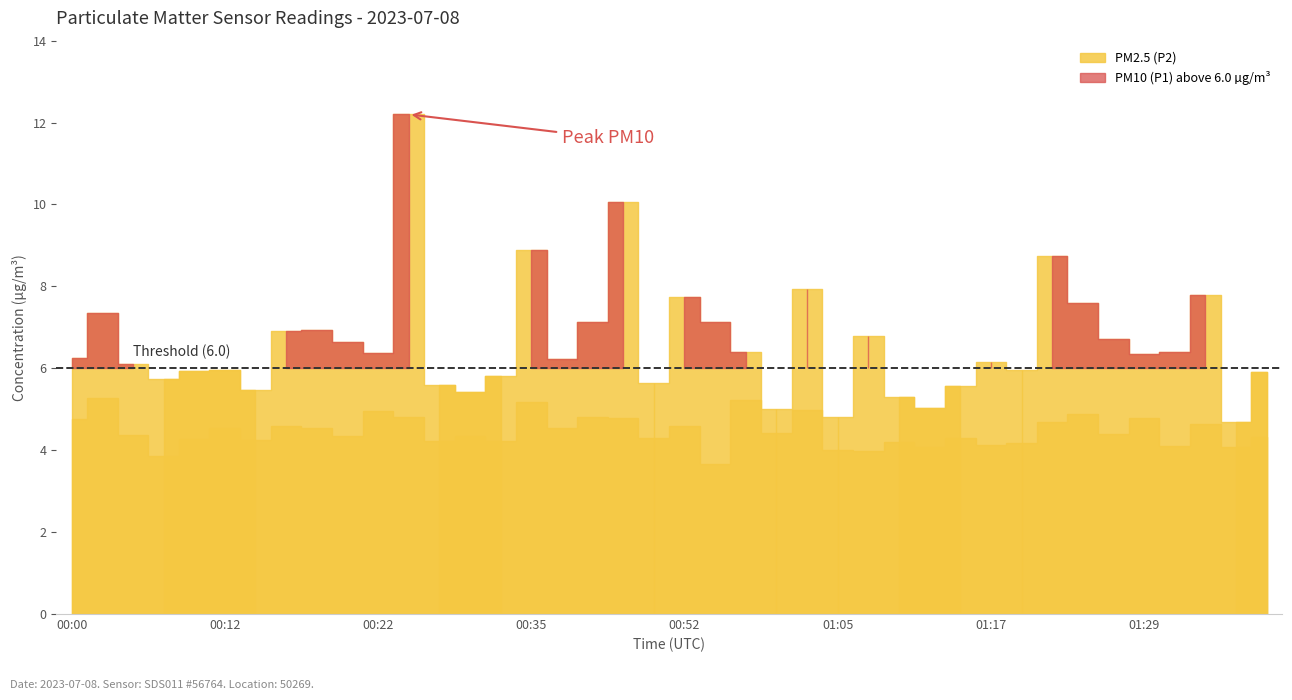

Is it true that PM2.5 (P2) equals 2.8 at 01:05?

False